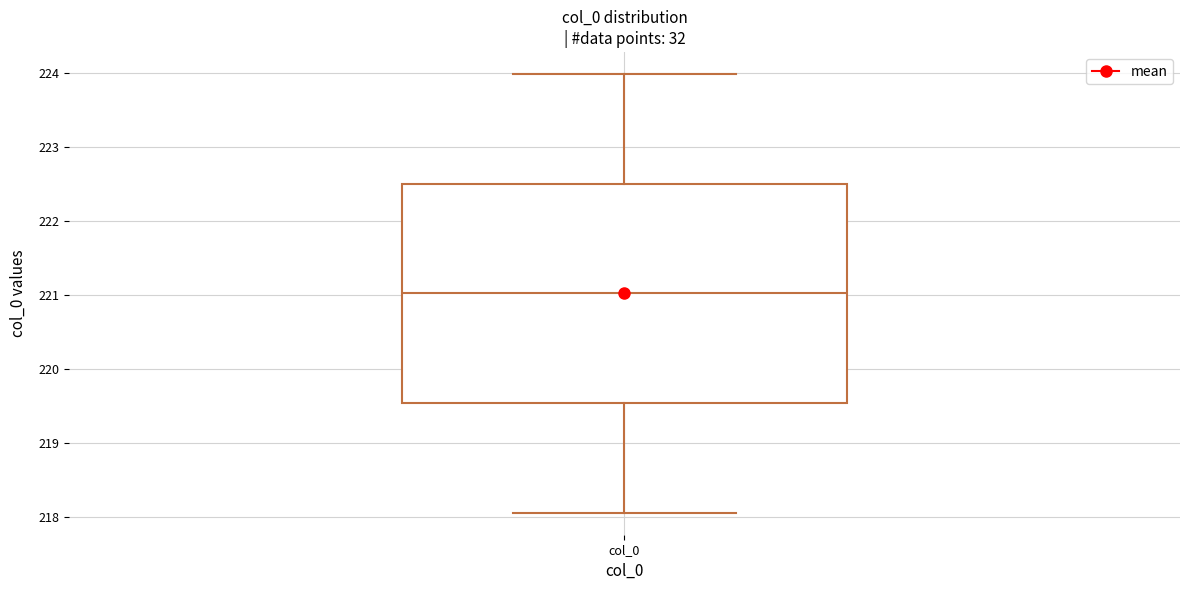

Where does the median line of the box for col_0 sit on the y-axis? The values are not printed on the chart, so give them approximately, as read against the axis.

221.0